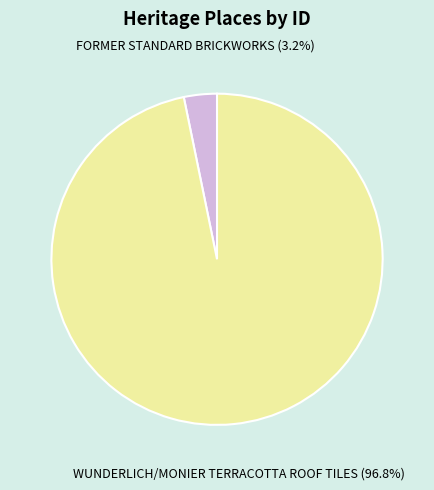

Which category has the smallest portion of the pie?

FORMER STANDARD BRICKWORKS